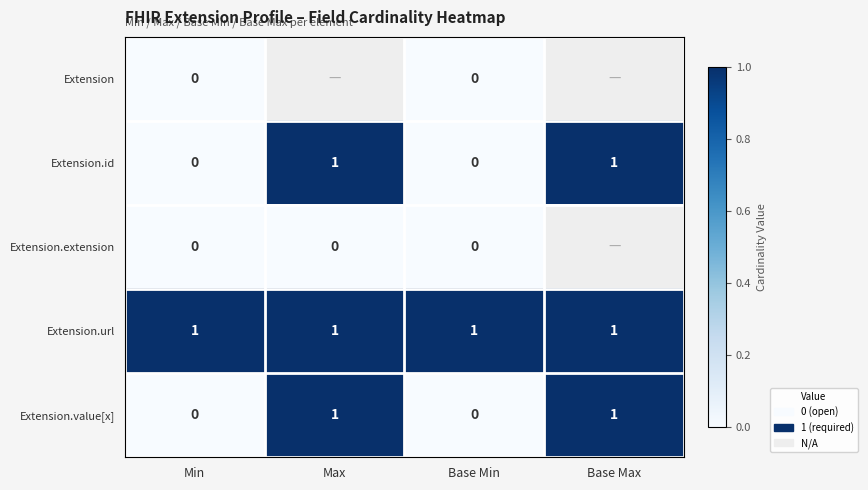

How many distinct data groups are displayed?

5